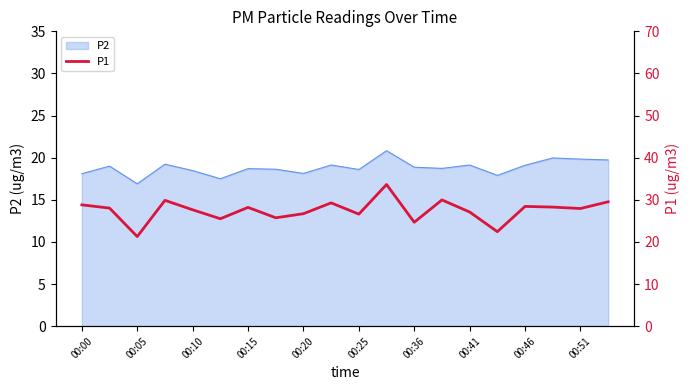

What is the difference between the second highest and minimum values?

8.7